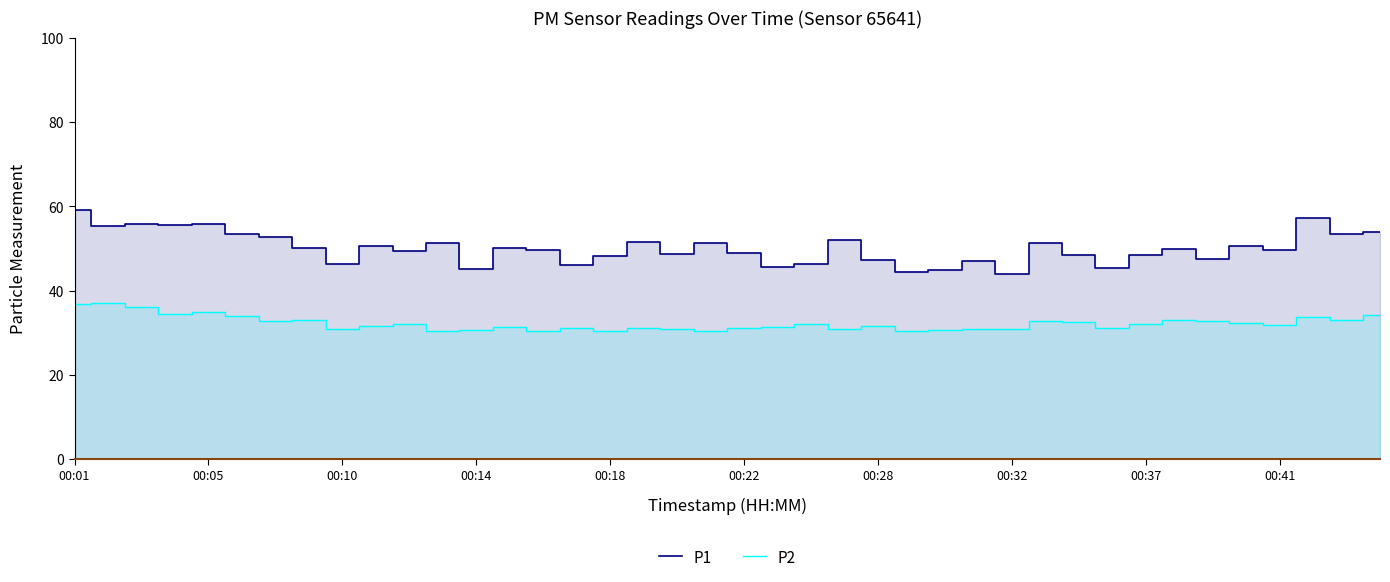

True or false: P2 and P1 cross at least once.

False